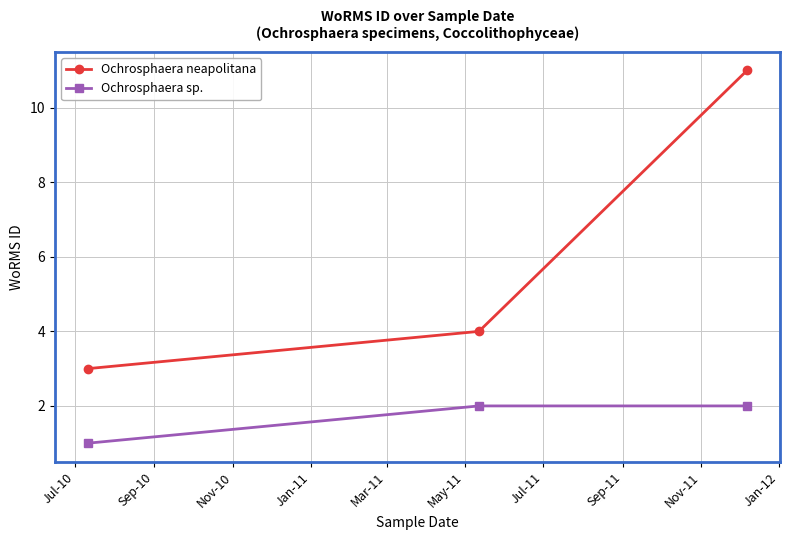

List the series in order of their overall mean, lowest first.

Ochrosphaera sp., Ochrosphaera neapolitana